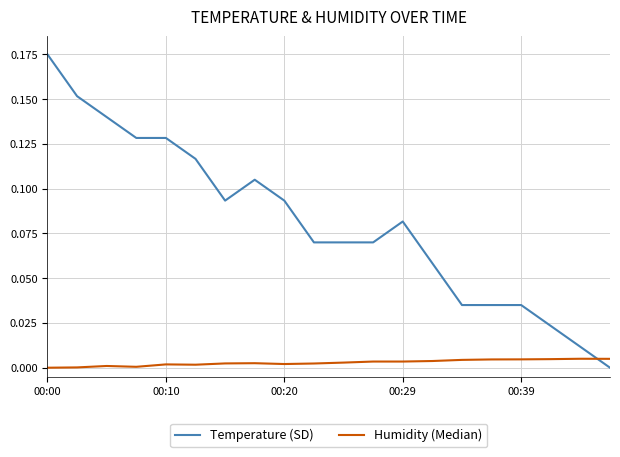

Rank the series by their average value, from highest to lowest.

Temperature (SD), Humidity (Median)